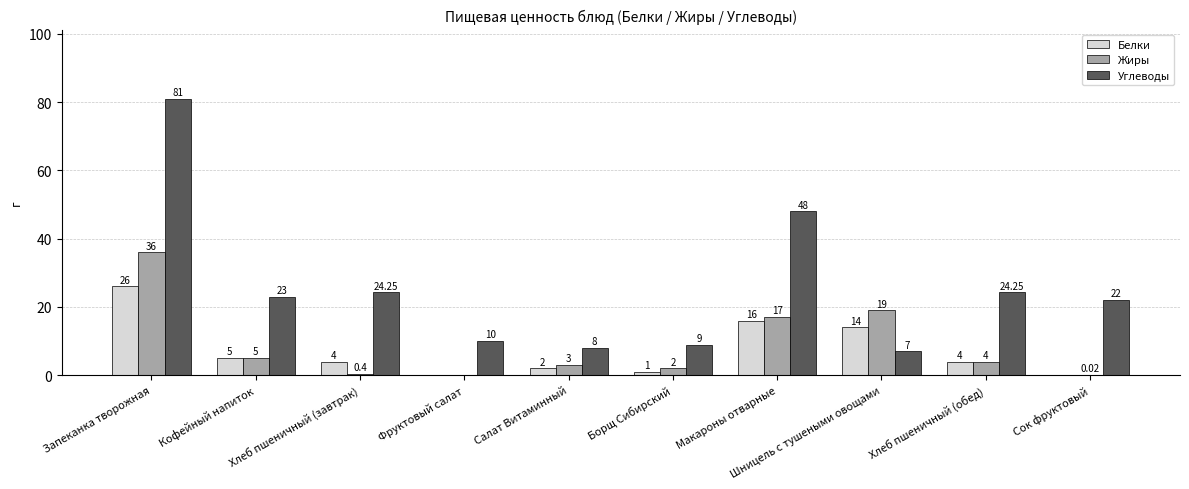

What is the total value across all series at Фруктовый салат?

10.0